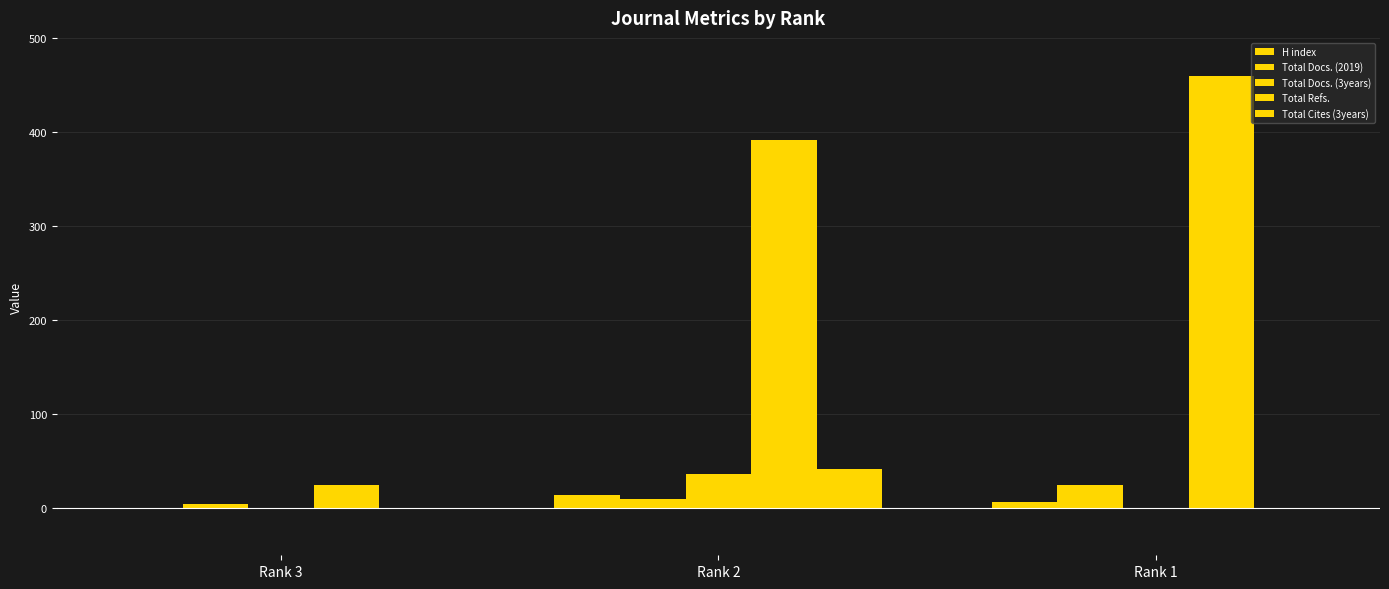

Are the bars horizontal?

No